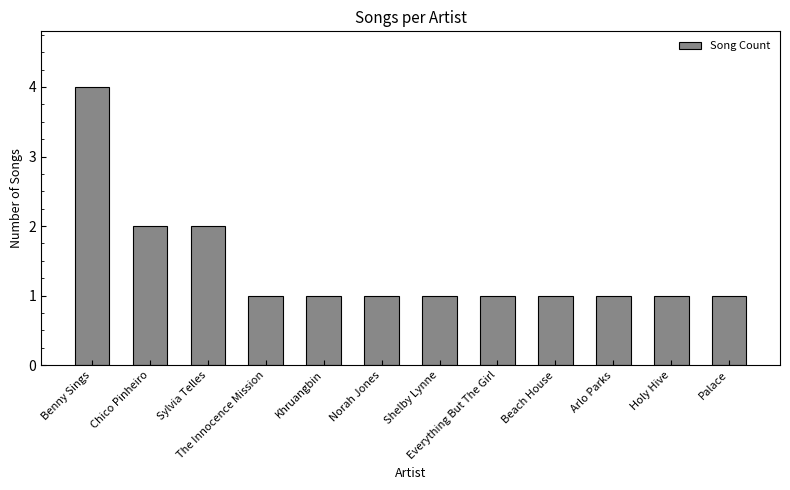

Reading left to right, extract all data points from this chart.

4	2	2	1	1	1	1	1	1	1	1	1